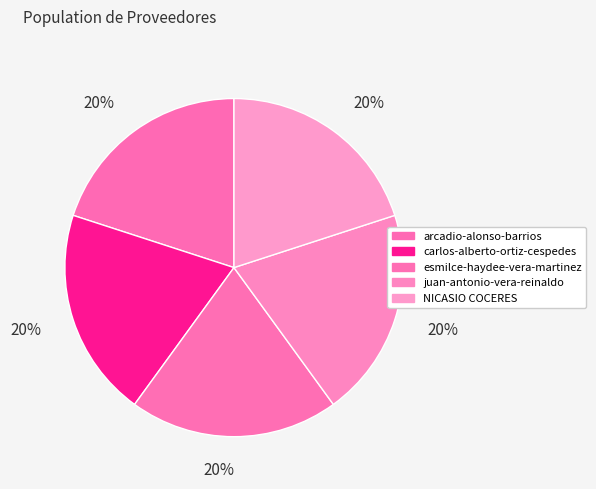

How many slices are in this pie chart?

5